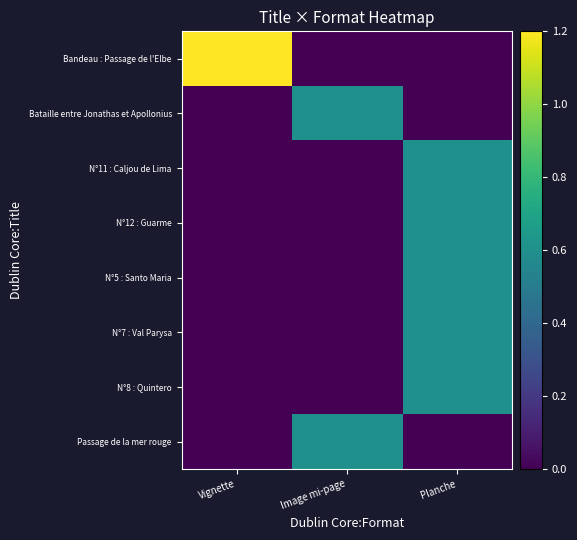

At how many categories does at least one series exceed 0?

3